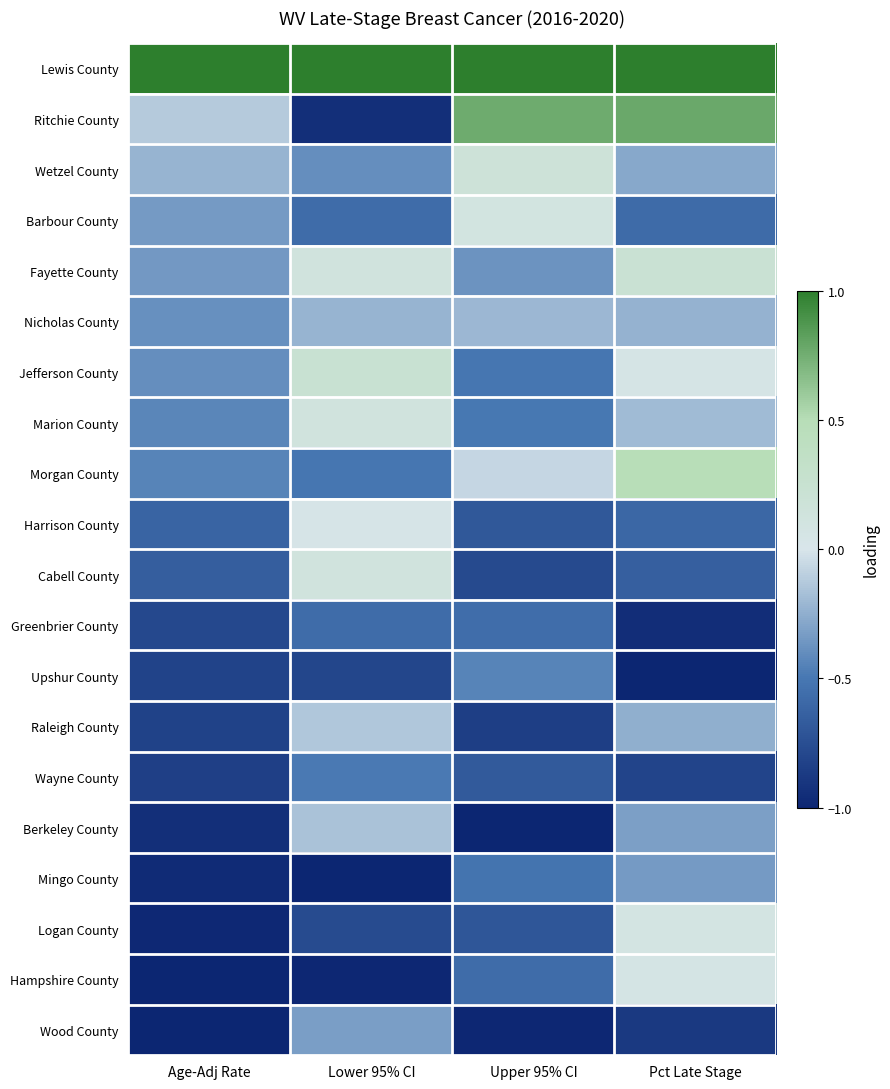

Between Pct Late Stage and Age-Adj Rate, which is larger?

Pct Late Stage